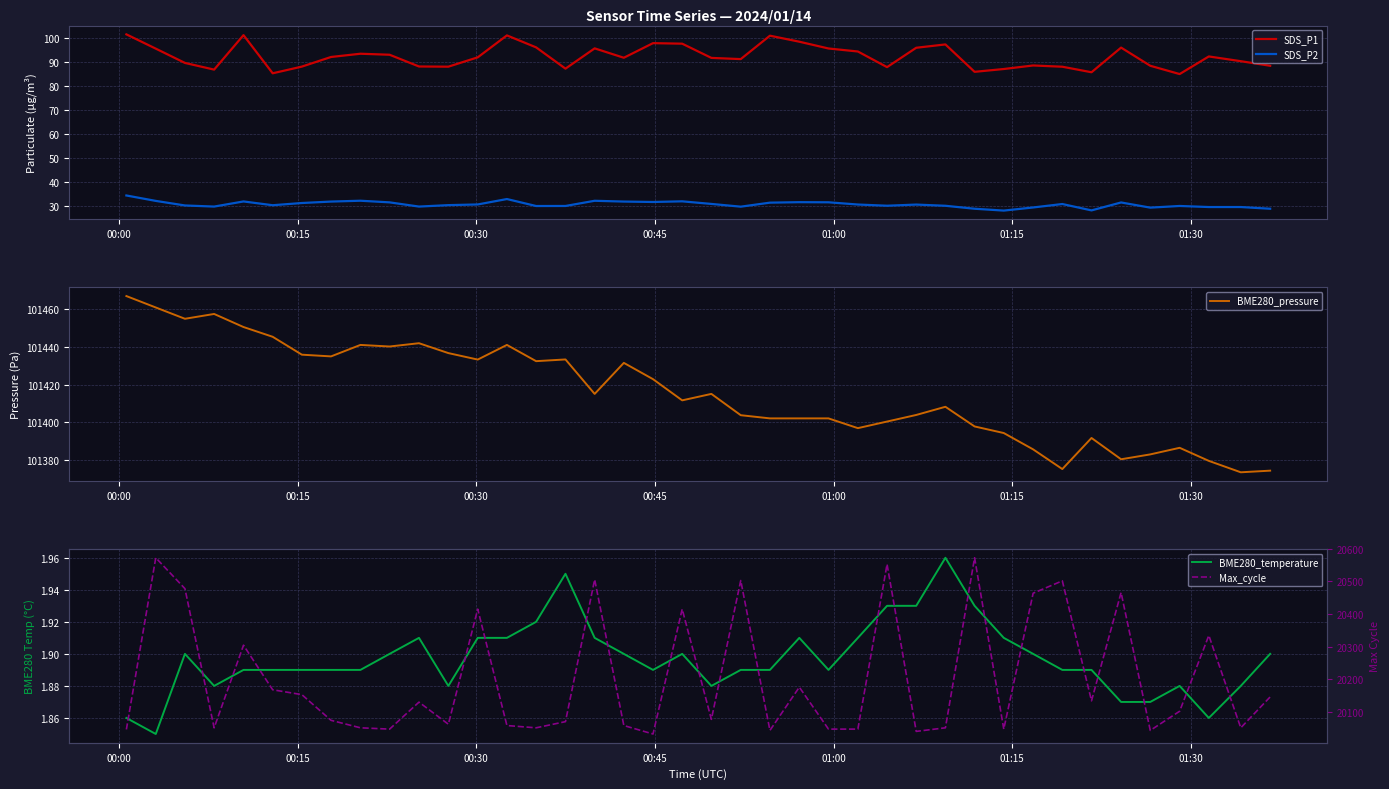

True or false: SDS_P2 and SDS_P1 cross at least once.

False